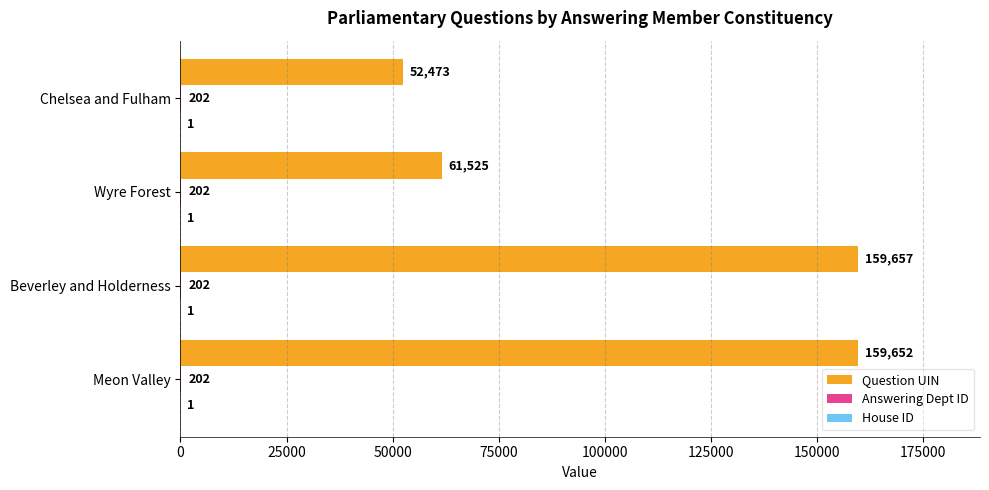

What is the total value across all series at Wyre Forest?

61728